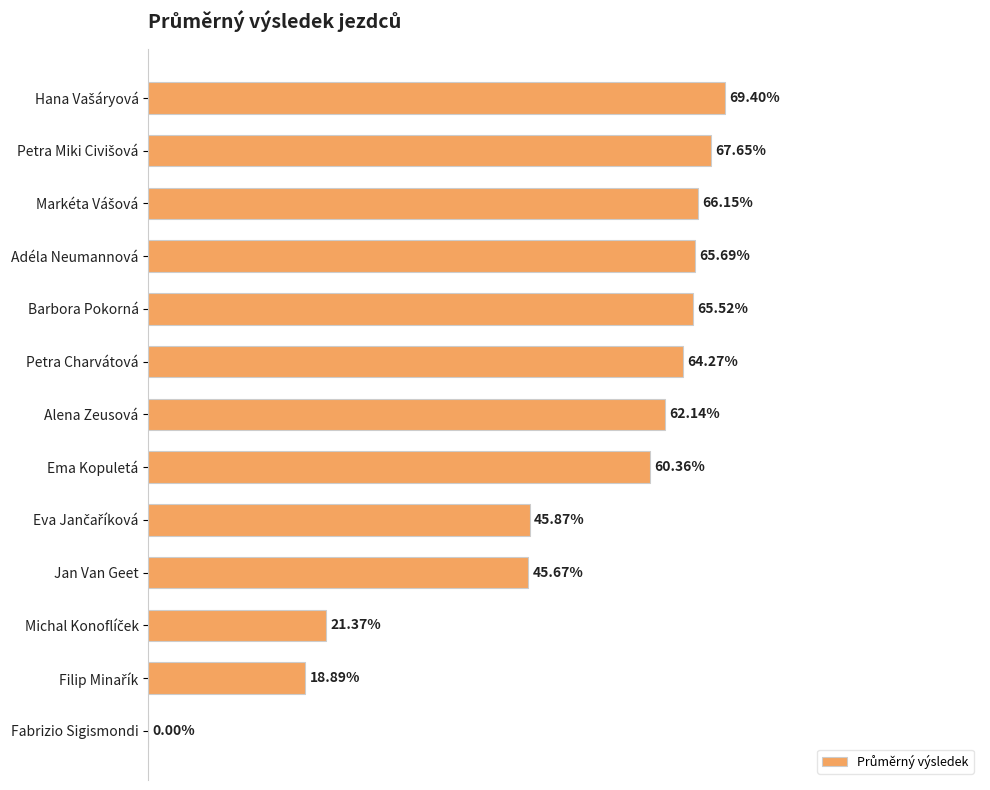

At which label is the value closest to 34?

Jan Van Geet